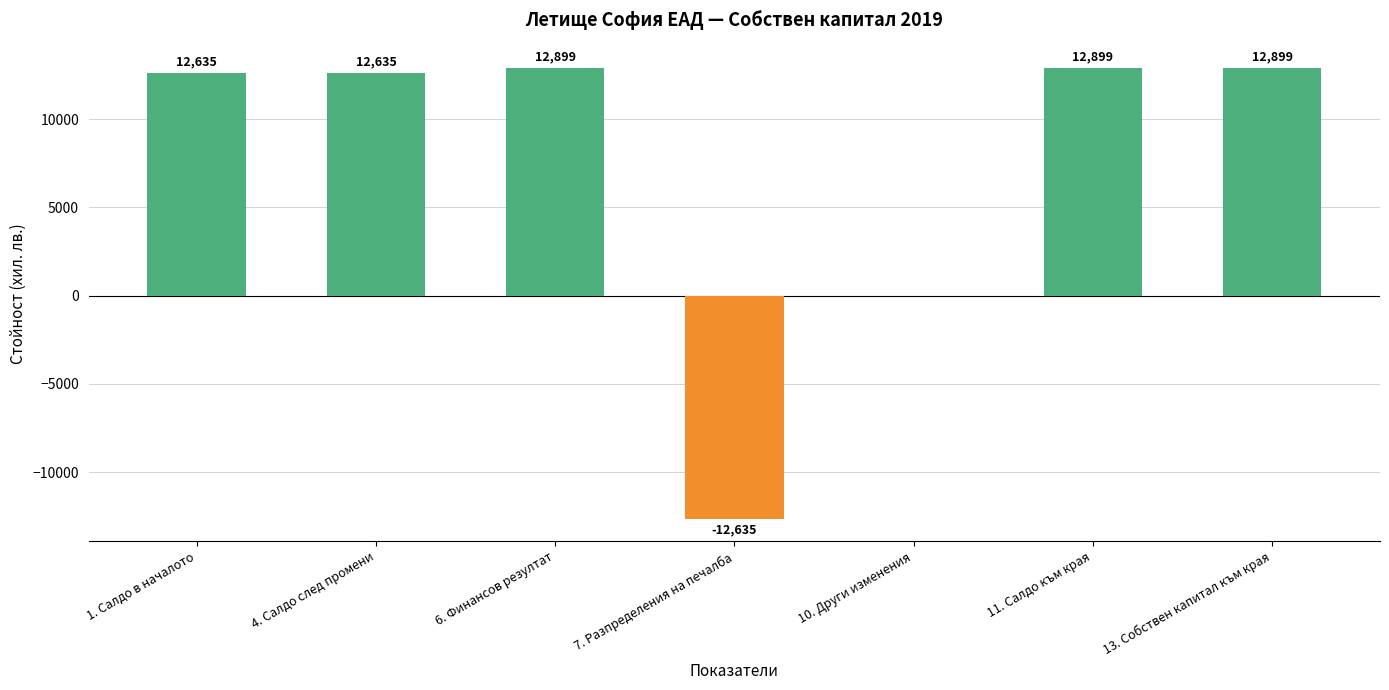

What is the ratio of the value at 4. Салдо след промени to the value at 6. Финансов резултат?

1.0